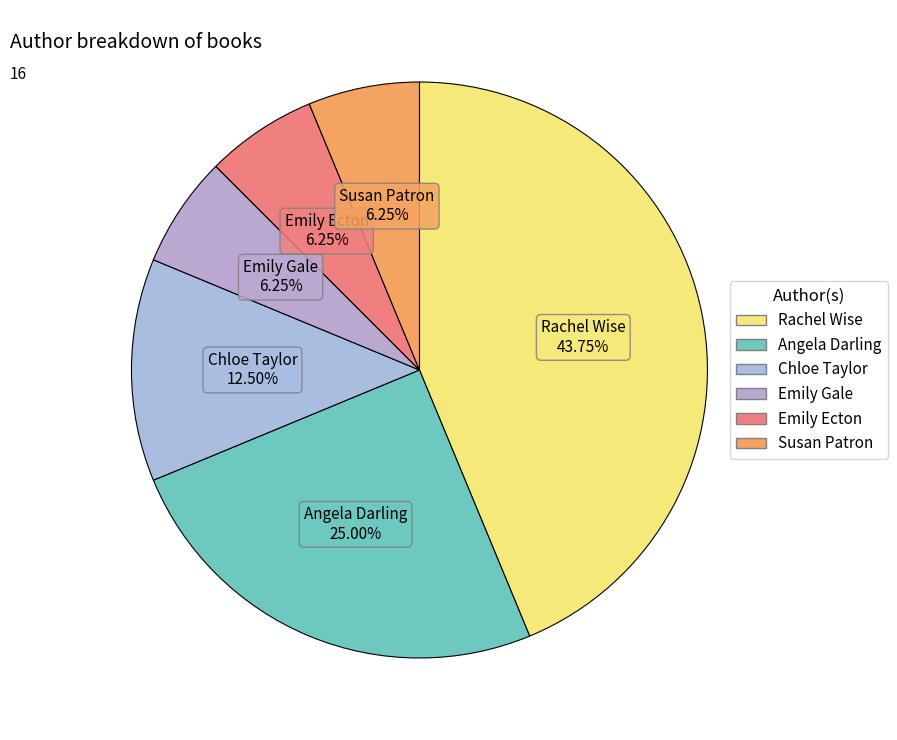

Combined, do Angela Darling and Emily Ecton account for over 50%?

No